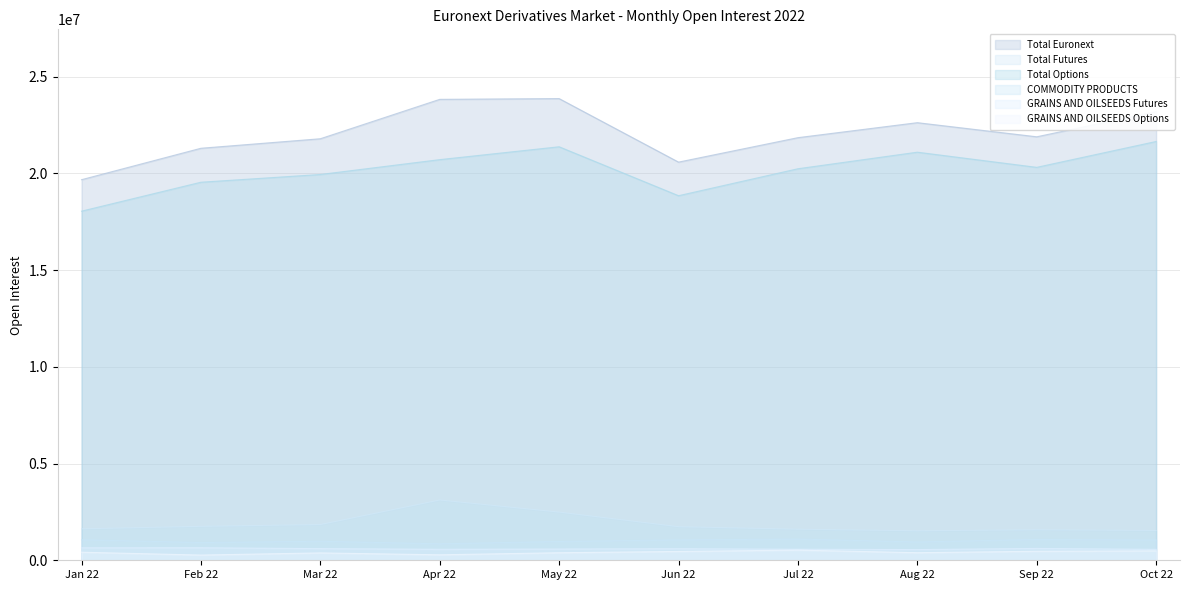

List the labels in order of Total Options value, largest first.

Oct 22, May 22, Aug 22, Apr 22, Sep 22, Jul 22, Mar 22, Feb 22, Jun 22, Jan 22